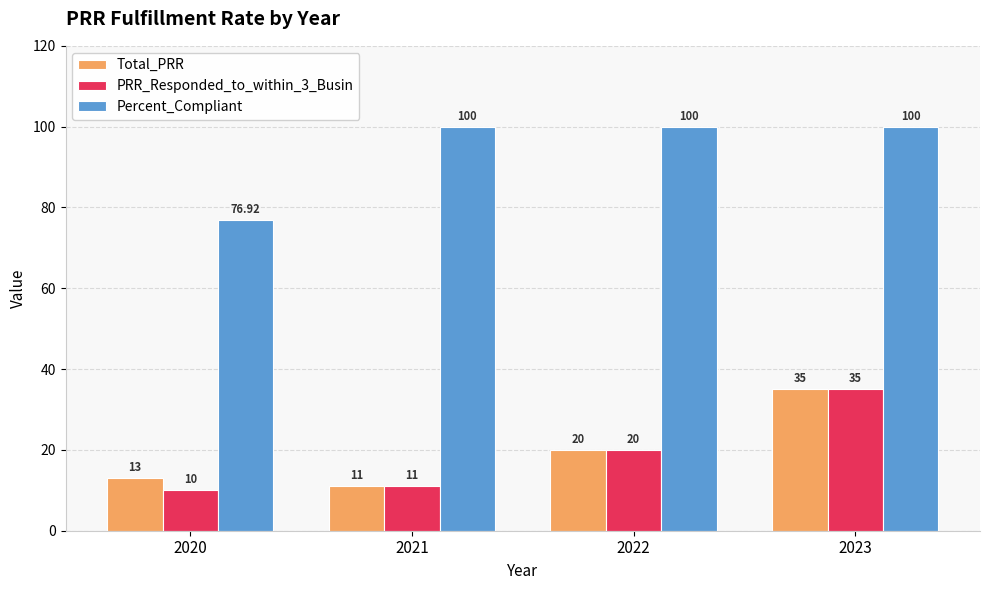

Is it true that Total_PRR equals 30.9 at 2022?

False